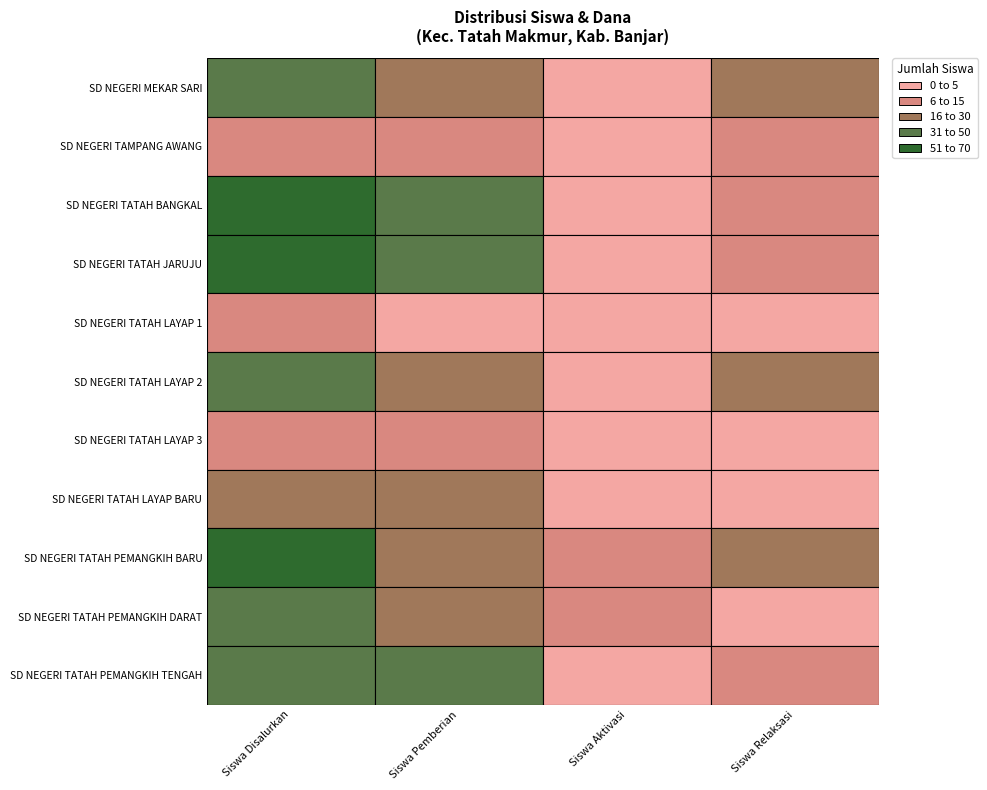

List the series in order of their peak value, lowest first.

SD NEGERI TATAH LAYAP 1, SD NEGERI TAMPANG AWANG, SD NEGERI TATAH LAYAP 3, SD NEGERI TATAH LAYAP BARU, SD NEGERI MEKAR SARI, SD NEGERI TATAH LAYAP 2, SD NEGERI TATAH PEMANGKIH DARAT, SD NEGERI TATAH PEMANGKIH TENGAH, SD NEGERI TATAH JARUJU, SD NEGERI TATAH PEMANGKIH BARU, SD NEGERI TATAH BANGKAL